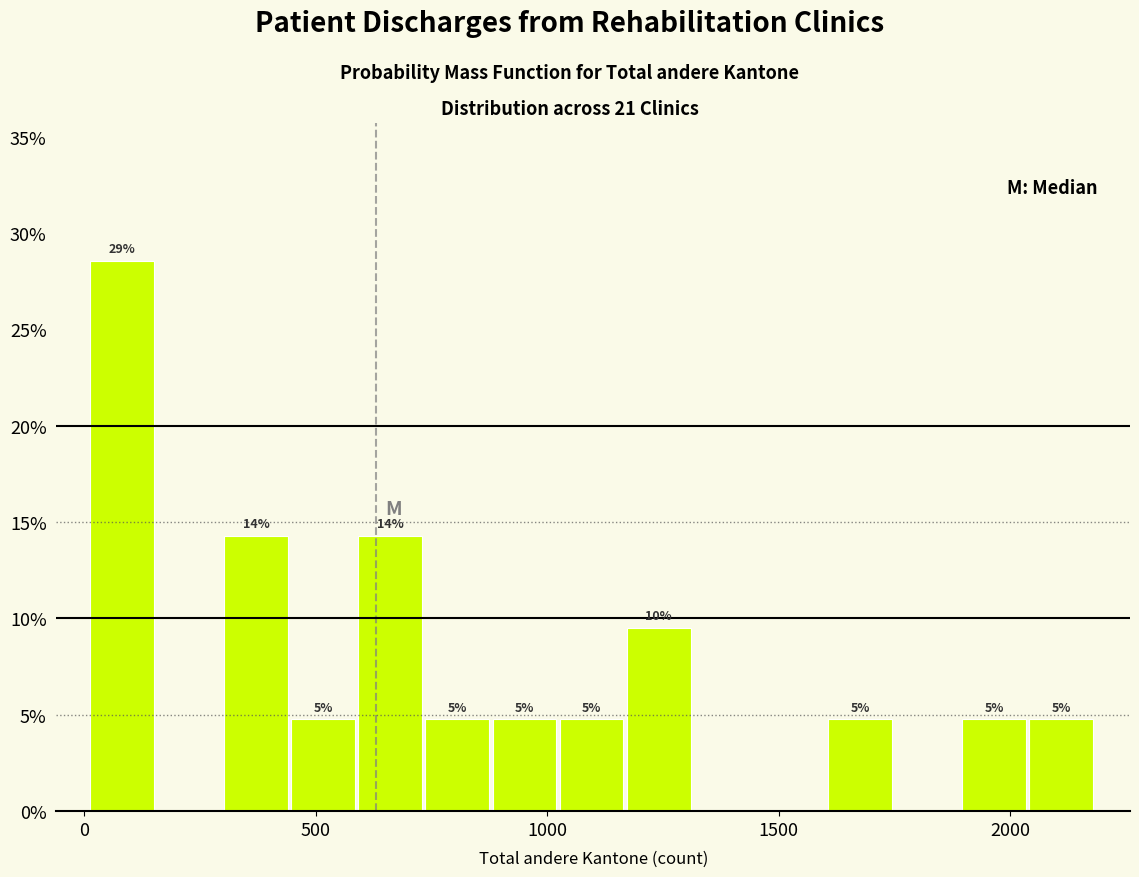

Read against the x-axis, roughly where is the centre of the tallest bar?

100